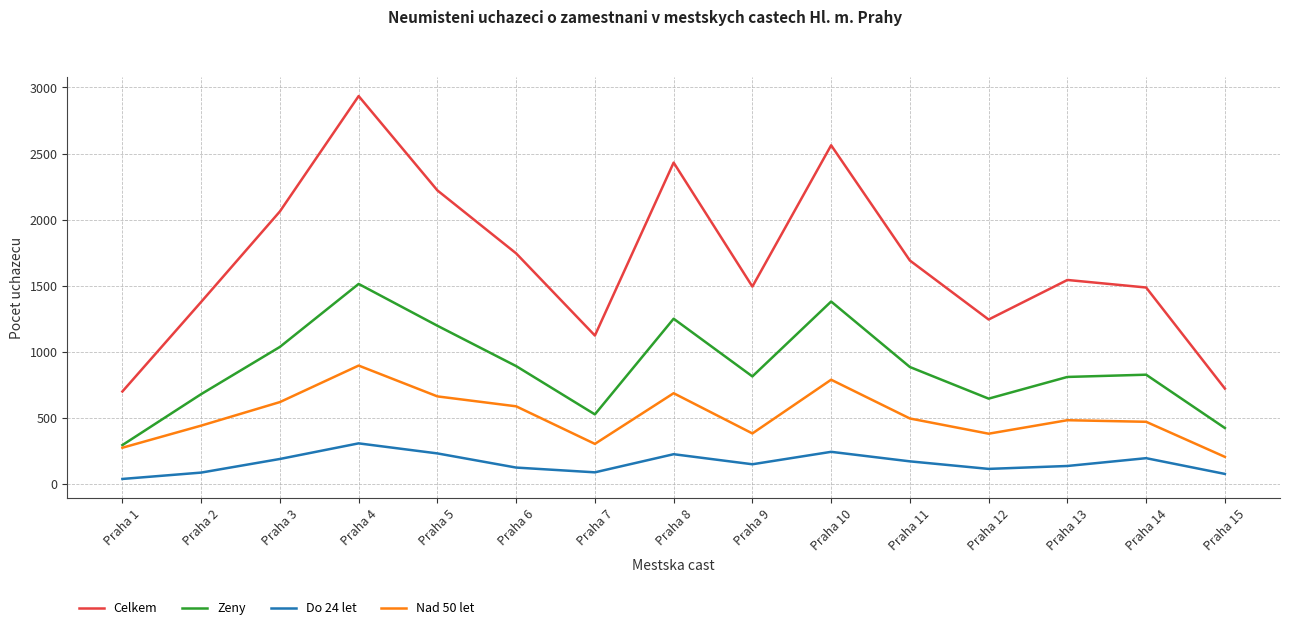

Is the value of Do 24 let at Praha 12 greater than the value of Zeny at Praha 15?

No